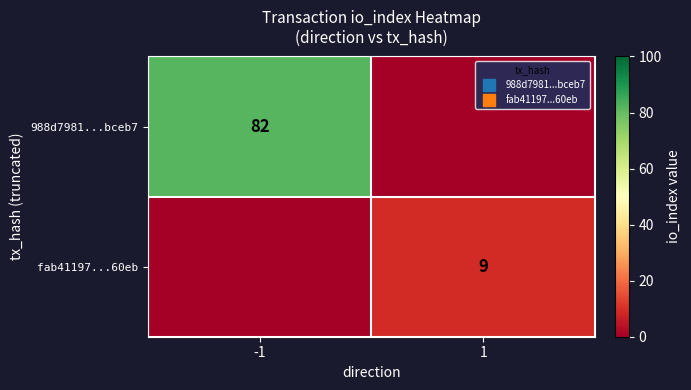

The fab41197...60eb series shows 4 at -1. True or false?

False